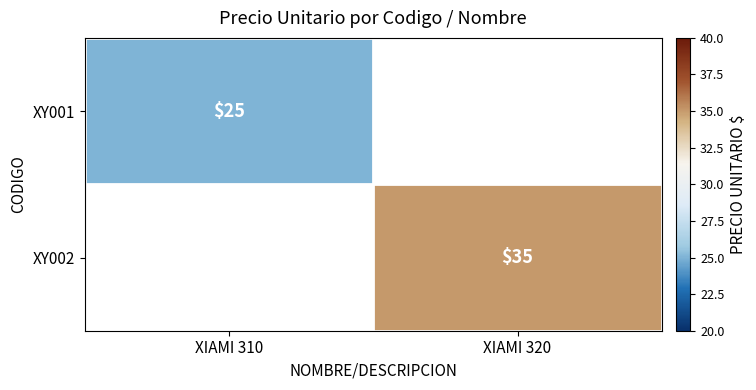

The value of XY001 at XIAMI 310 is 14. True or false?

False